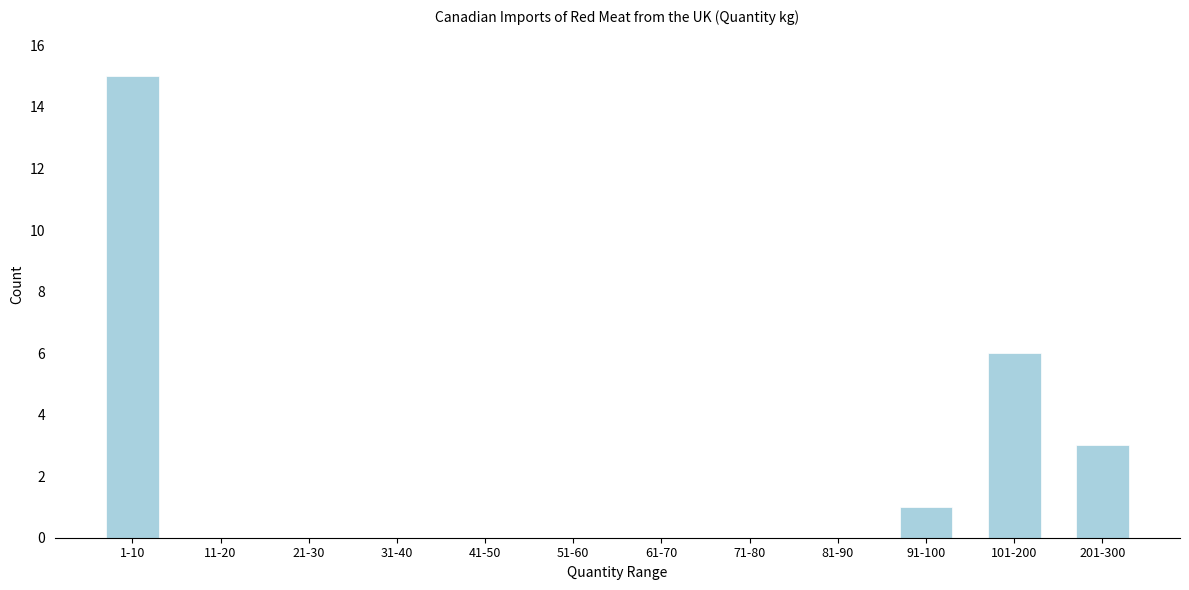

Reading right to left, extract all data points from this chart.

201-300=3	101-200=6	91-100=1	81-90=0	71-80=0	61-70=0	51-60=0	41-50=0	31-40=0	21-30=0	11-20=0	1-10=15